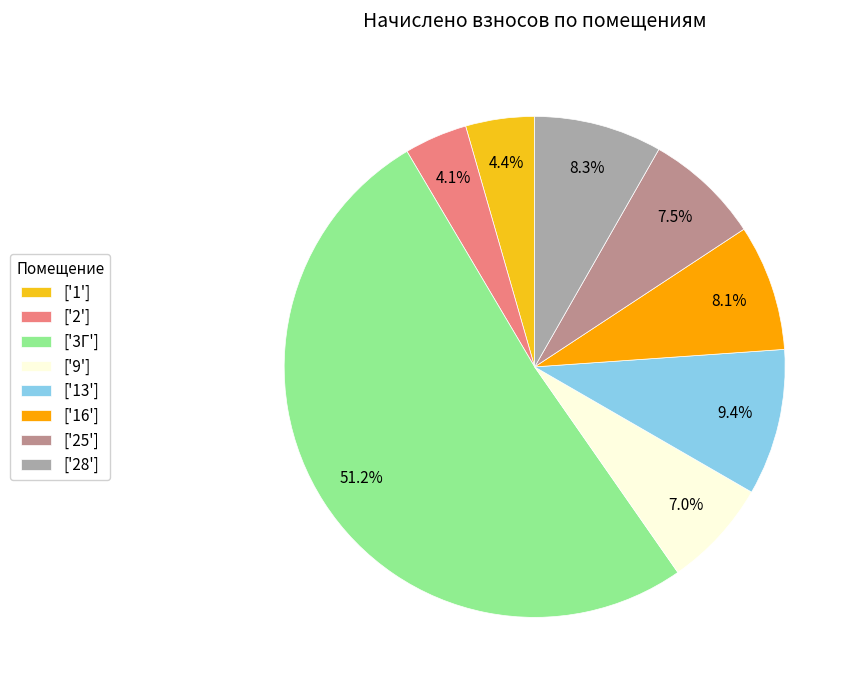

Does ['3Г'] account for over 50% of the chart?

Yes